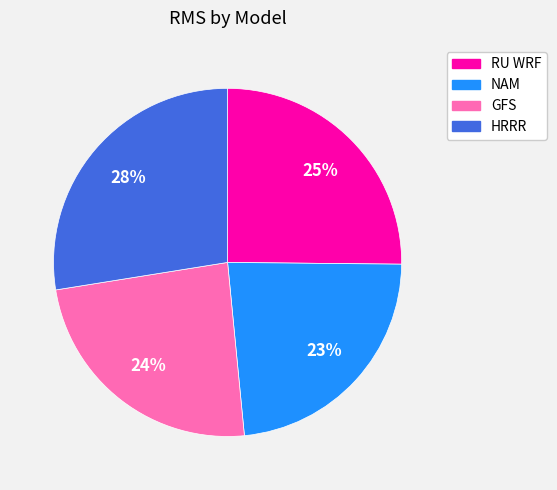

Which has a higher value, NAM or RU WRF?

RU WRF